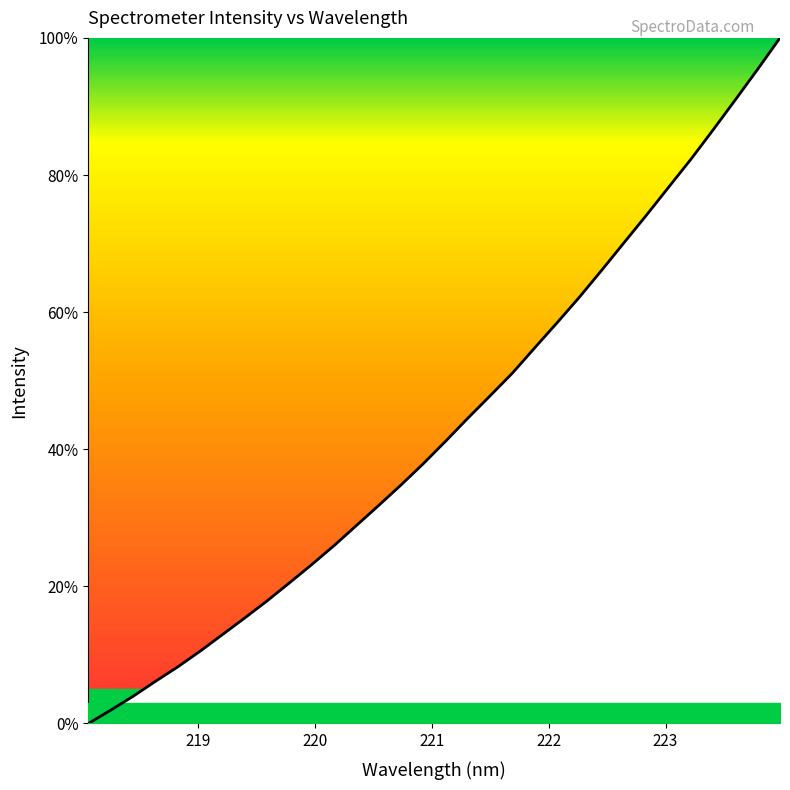

What is the difference between the maximum and minimum values?

100.0